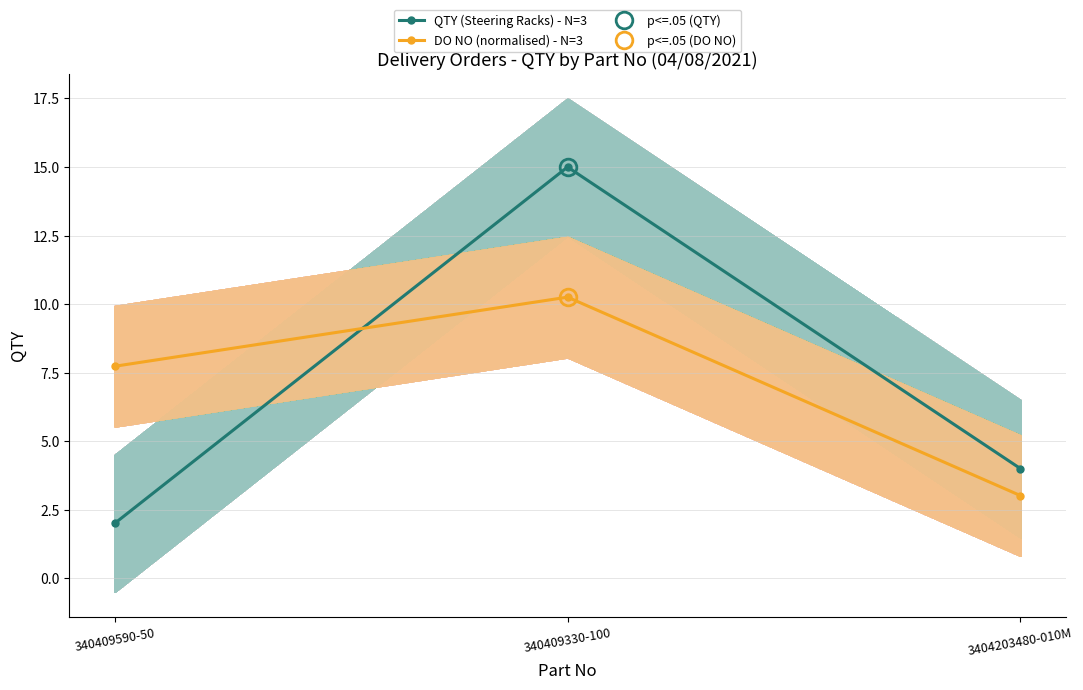

What is the difference between the DO NO (normalised) - N=3 values at 340409330-100 and 340409590-50?

2.5